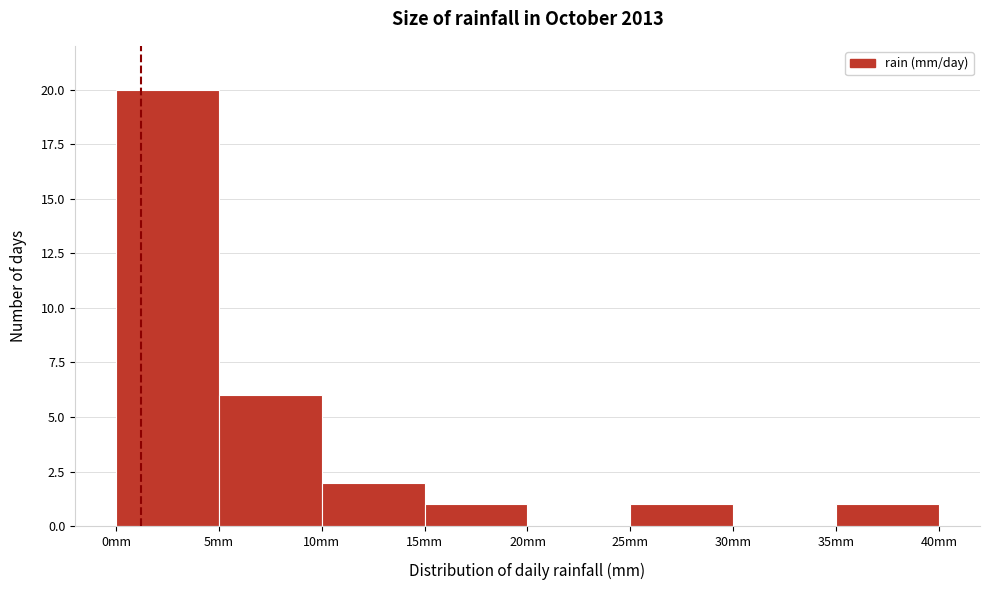

Over which range of the x-axis is the bar tallest?

0 to 5